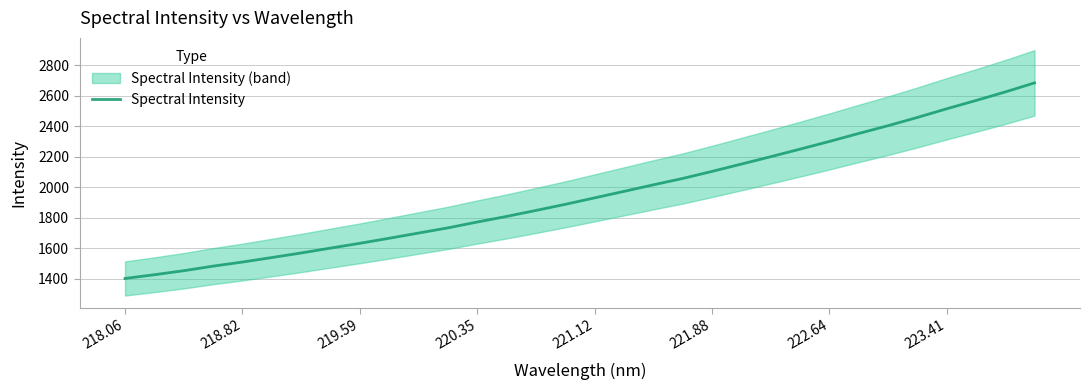

What is the minimum value for Spectral Intensity?

1402.2